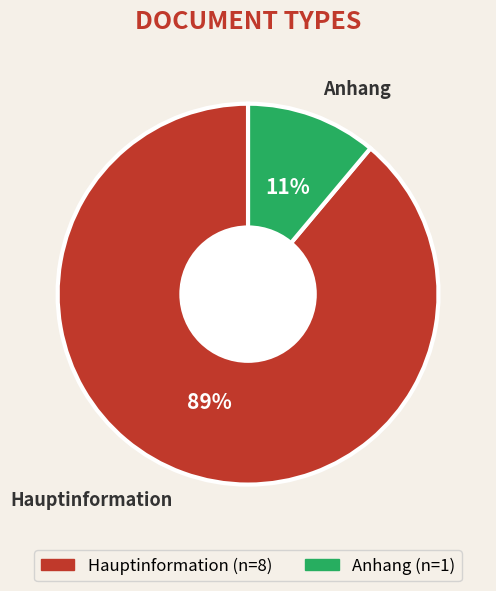

To the nearest percent, what portion does Hauptinformation represent?

89%